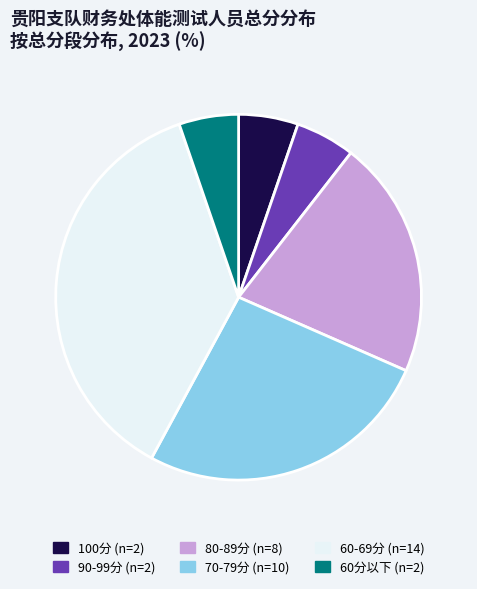

Does any single category account for the majority?

No